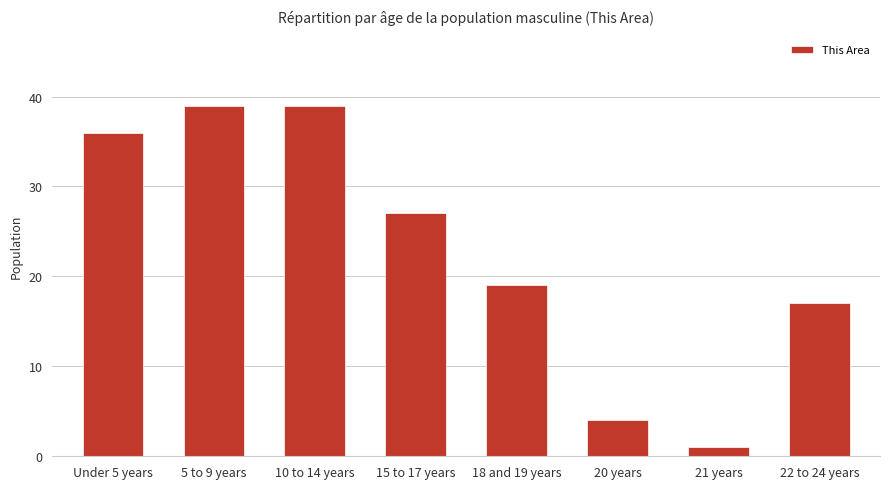

What is the difference between the values at 5 to 9 years and 21 years?

38